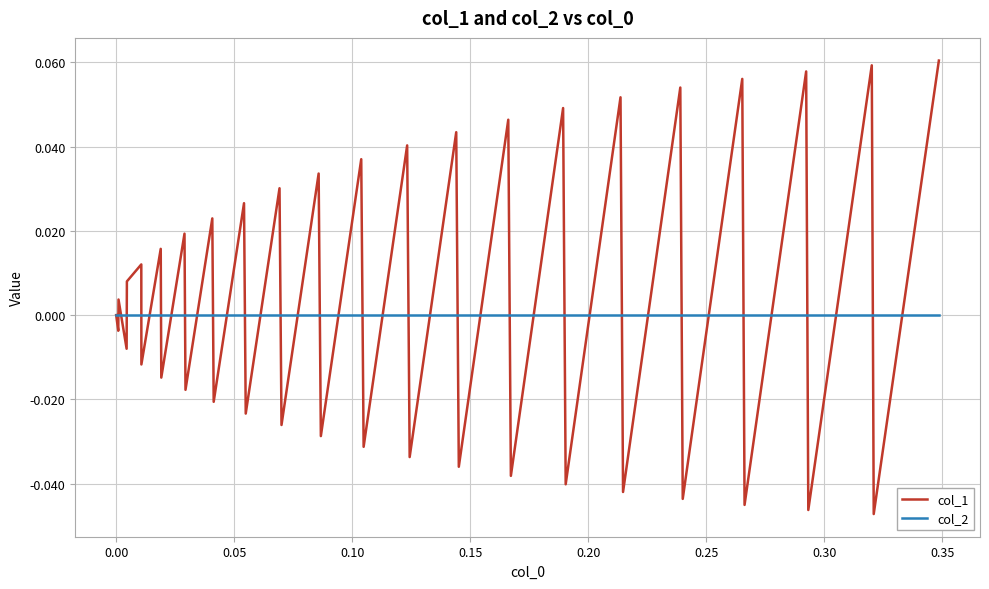

List the series in order of their peak value, highest first.

col_1, col_2